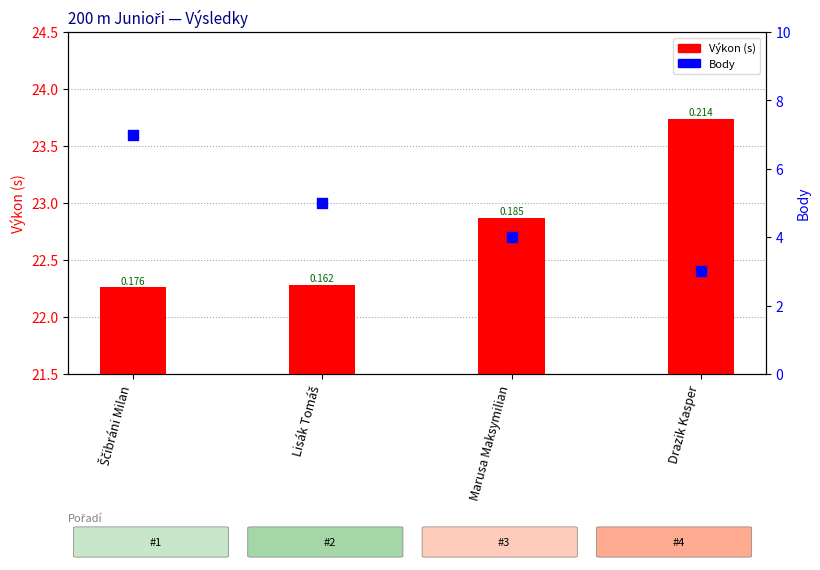

At which category is the sum across all series the highest?

Ščibráni Milan